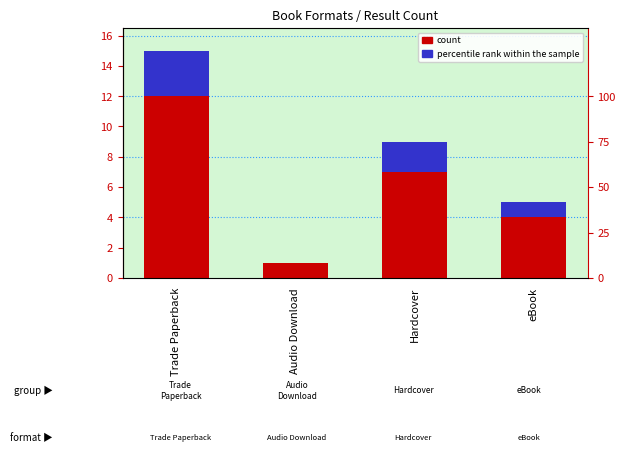

At which label is count closest to 6?

Hardcover